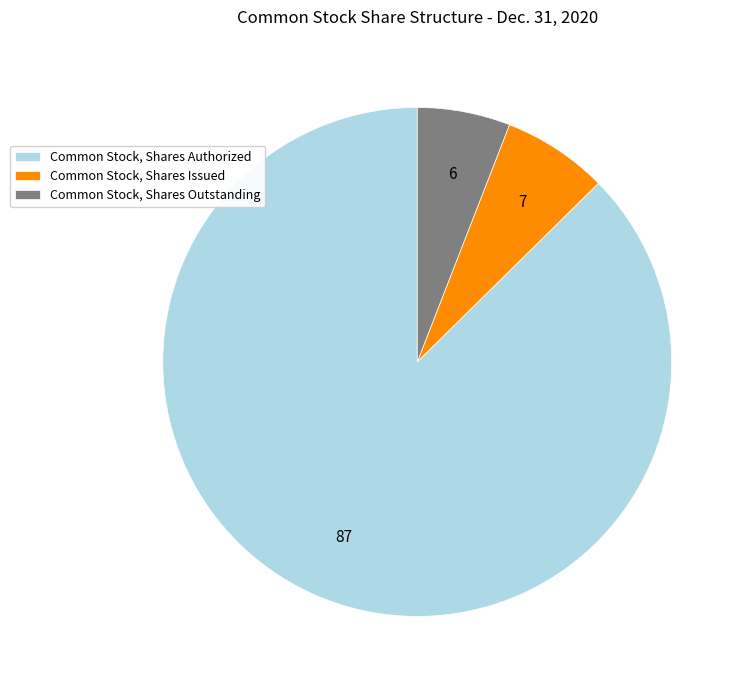

Which category has the smallest portion of the pie?

Common Stock, Shares Outstanding